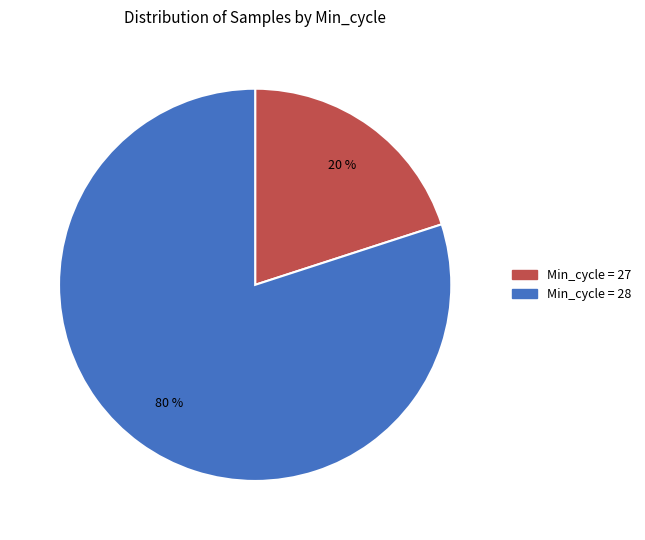

To the nearest percent, what is the average slice percentage?

50%